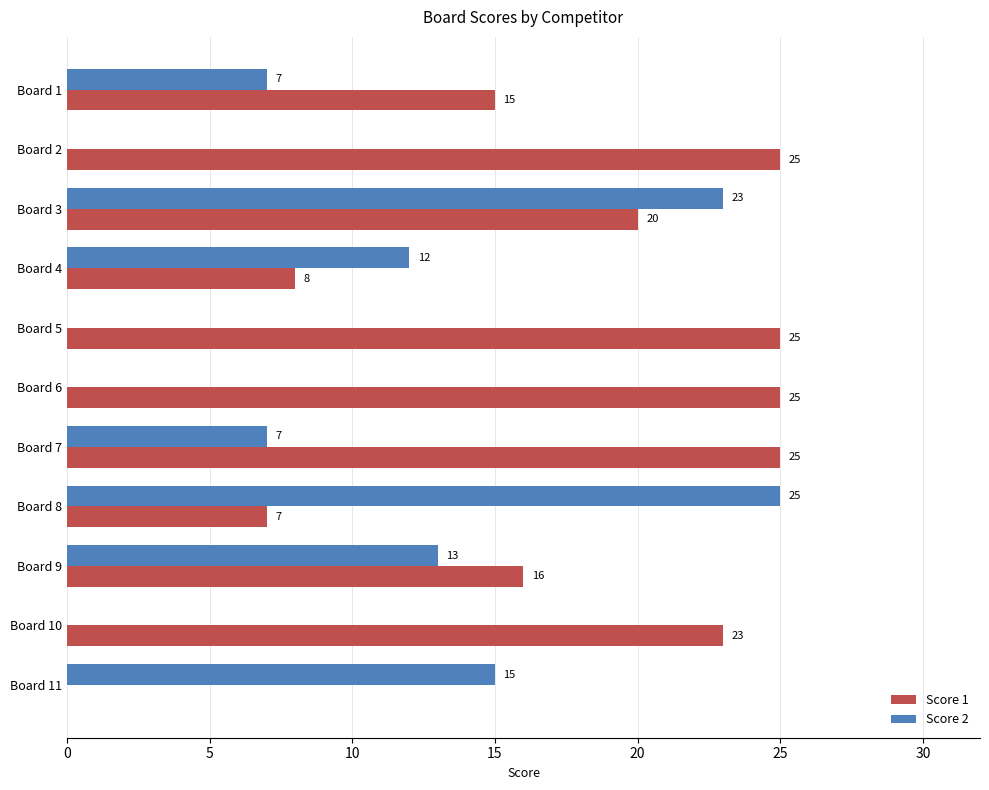

Which series changed the most between Board 1 and Board 4?

Score 1